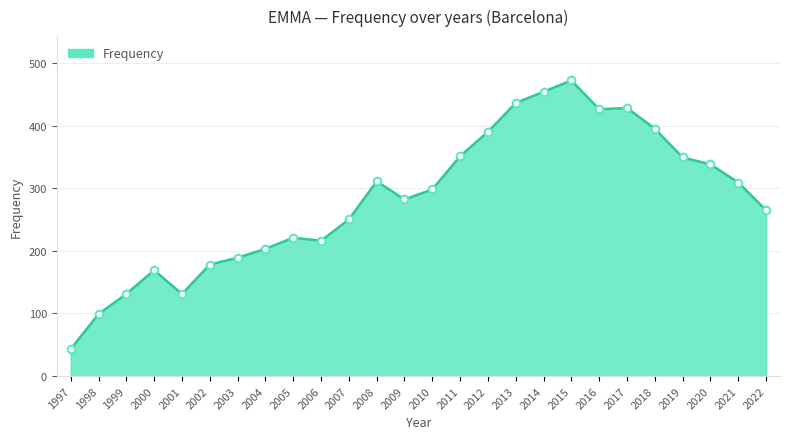

What is the change in value from 2019 to 2021?

-40